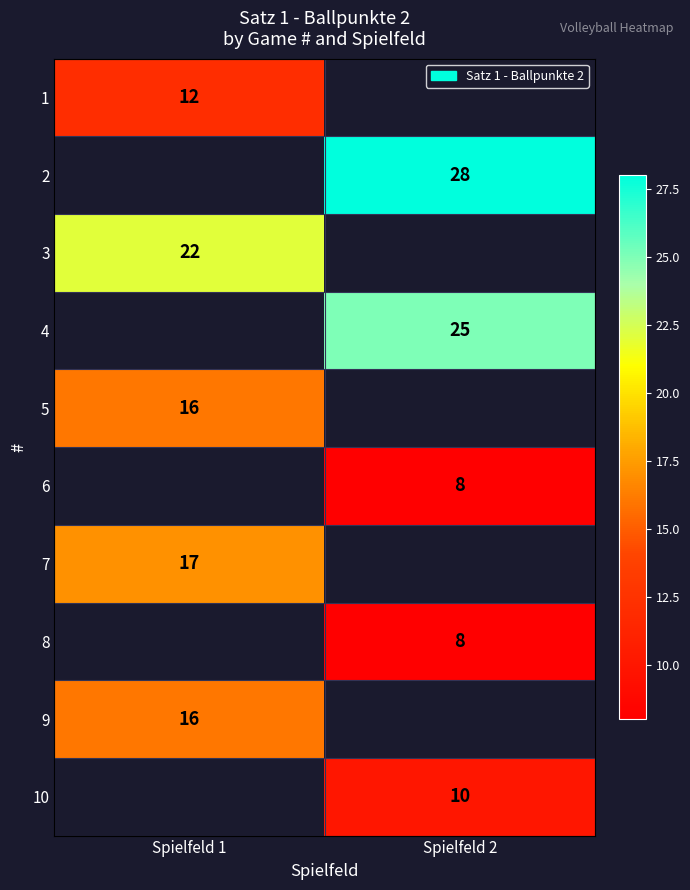

What is the spread (max minus min) of values at Spielfeld 1?

10.0